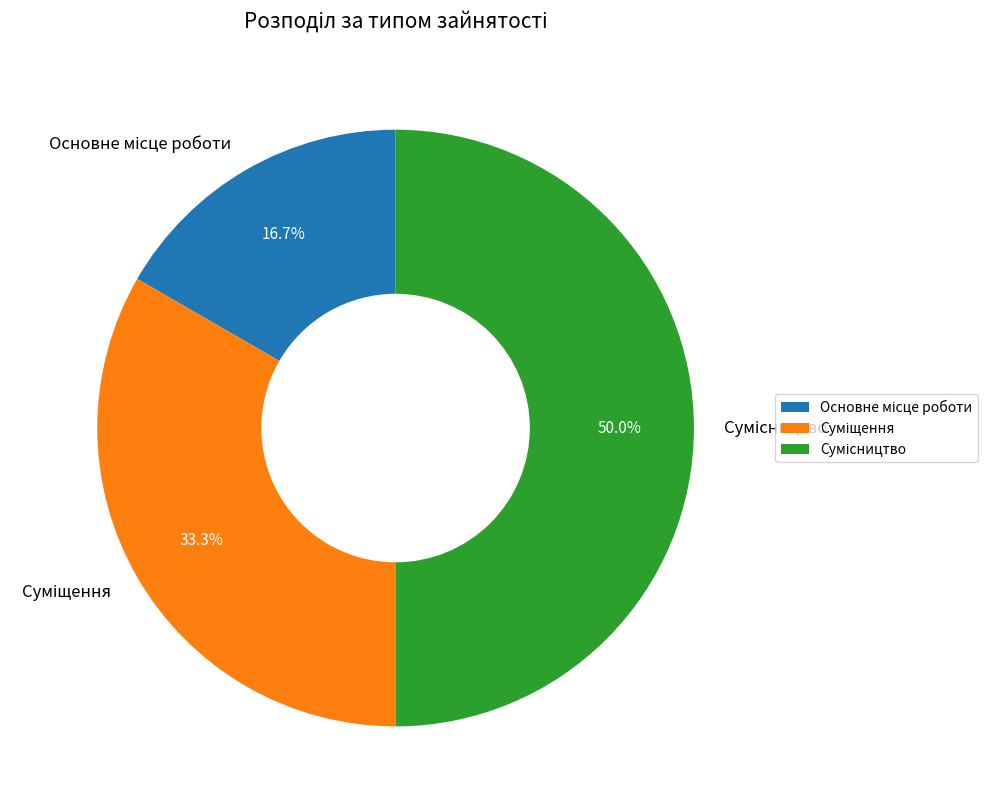

Which slice is the smallest?

Основне місце роботи